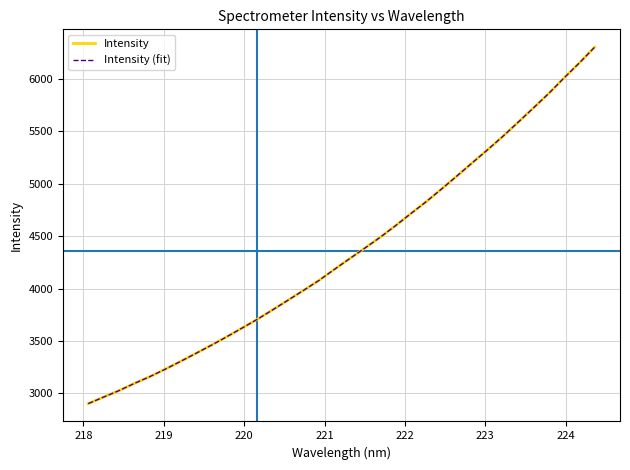

Does the chart have visible grid lines?

Yes